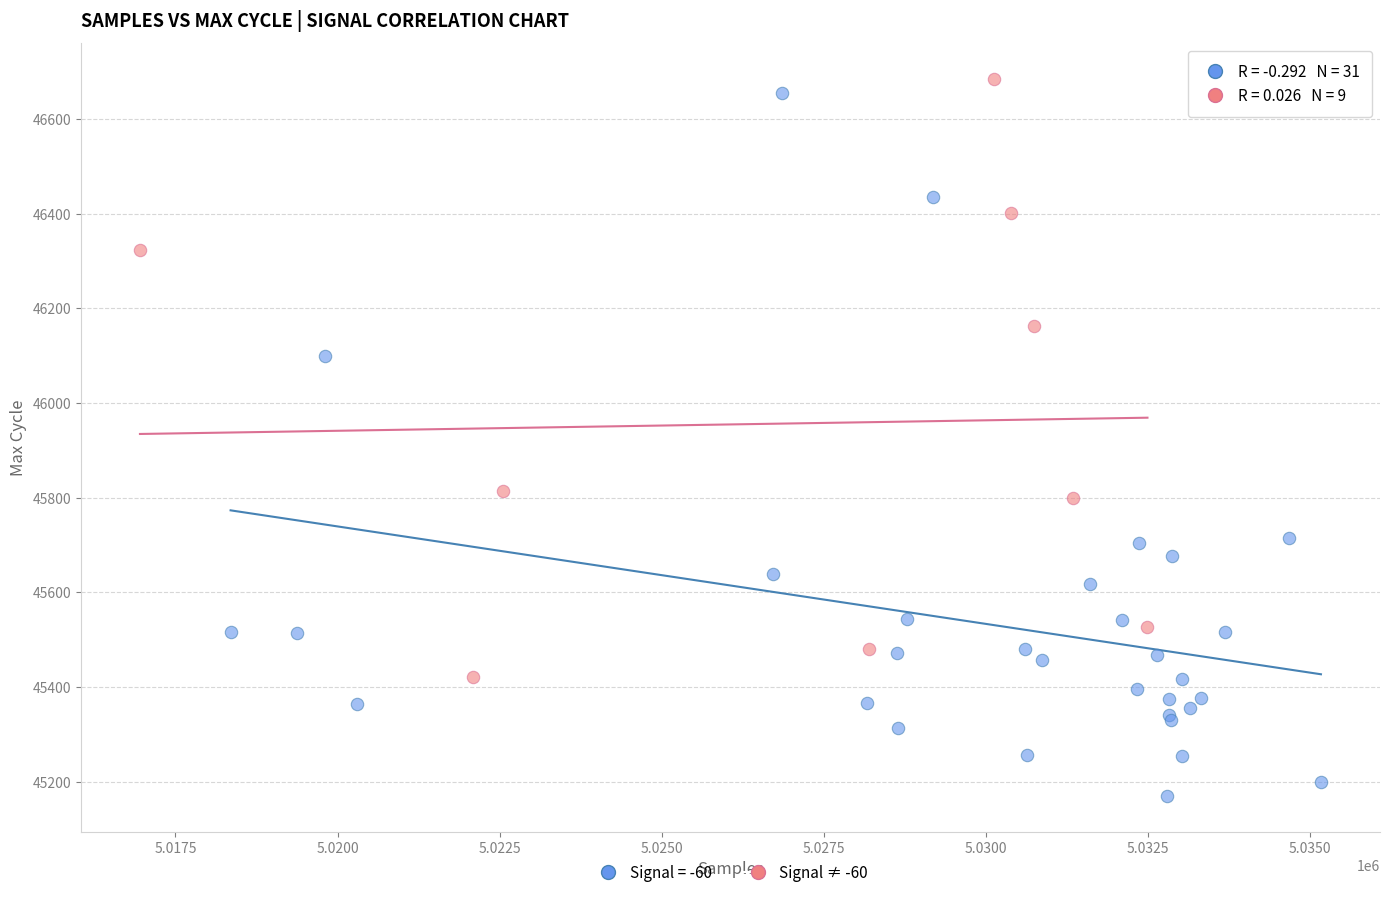

Which series reaches the minimum Y coordinate?

Signal = -60